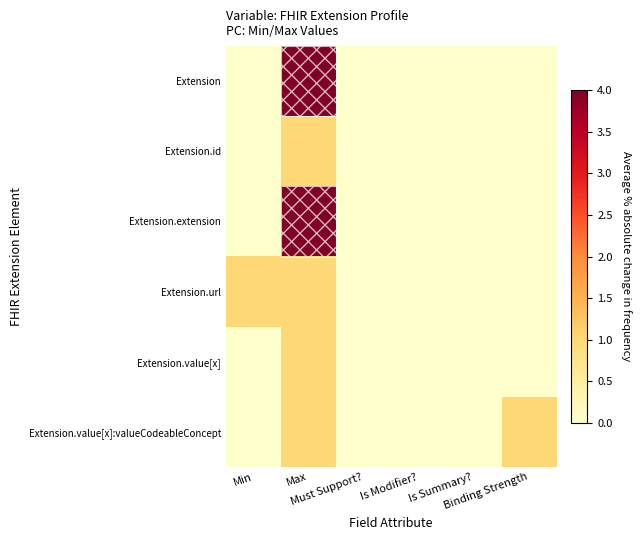

Reading left to right, transcribe all the data shown in this chart.

Extension: Min=0	Max=4	Must Support?=0	Is Modifier?=0	Is Summary?=0	Binding Strength=0
Extension.id: Min=0	Max=1	Must Support?=0	Is Modifier?=0	Is Summary?=0	Binding Strength=0
Extension.extension: Min=0	Max=4	Must Support?=0	Is Modifier?=0	Is Summary?=0	Binding Strength=0
Extension.url: Min=1	Max=1	Must Support?=0	Is Modifier?=0	Is Summary?=0	Binding Strength=0
Extension.value[x]: Min=0	Max=1	Must Support?=0	Is Modifier?=0	Is Summary?=0	Binding Strength=0
Extension.value[x]:valueCodeableConcept: Min=0	Max=1	Must Support?=0	Is Modifier?=0	Is Summary?=0	Binding Strength=1